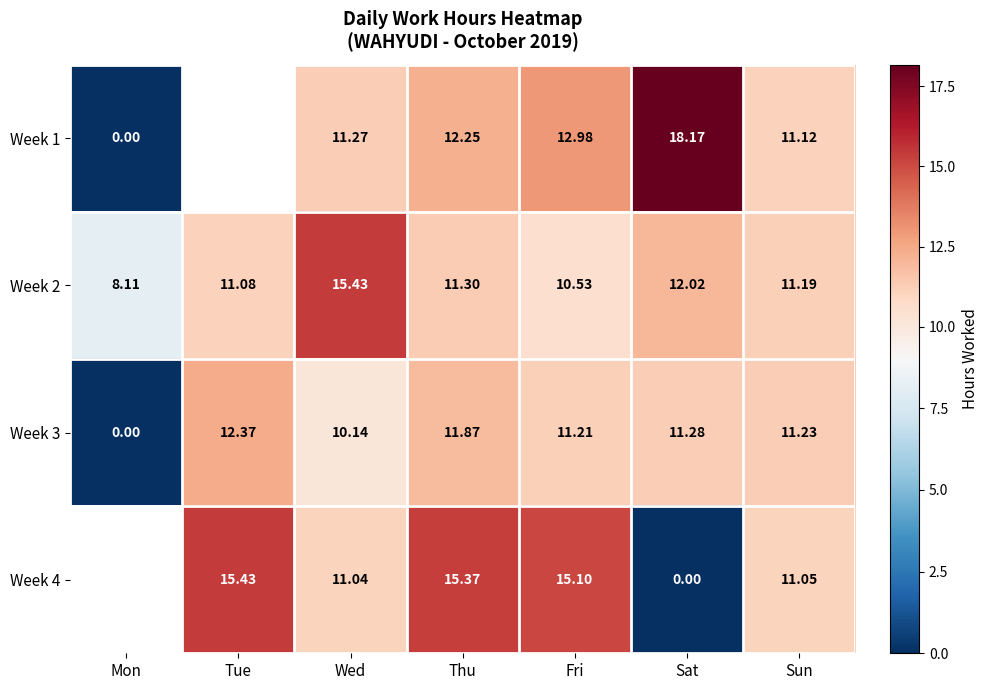

Is the value of Week 4 at Tue greater than the value of Week 1 at Sun?

Yes